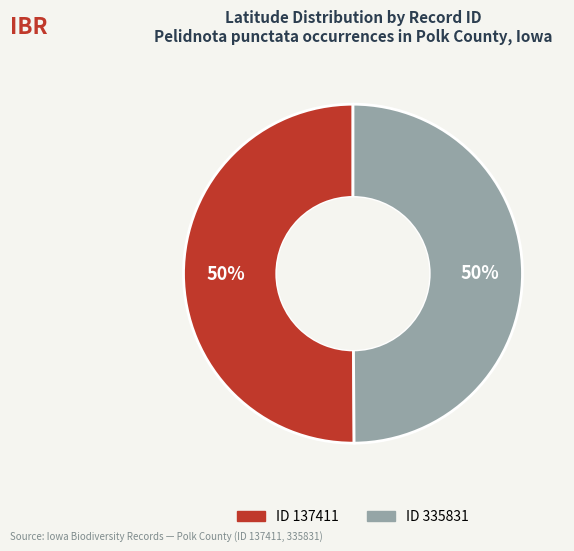

To the nearest percent, what is the average slice percentage?

50%